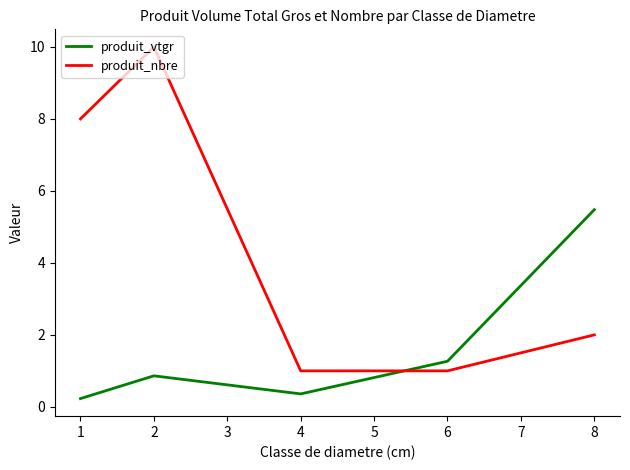

Where is produit_vtgr nearest to the value 2?

6